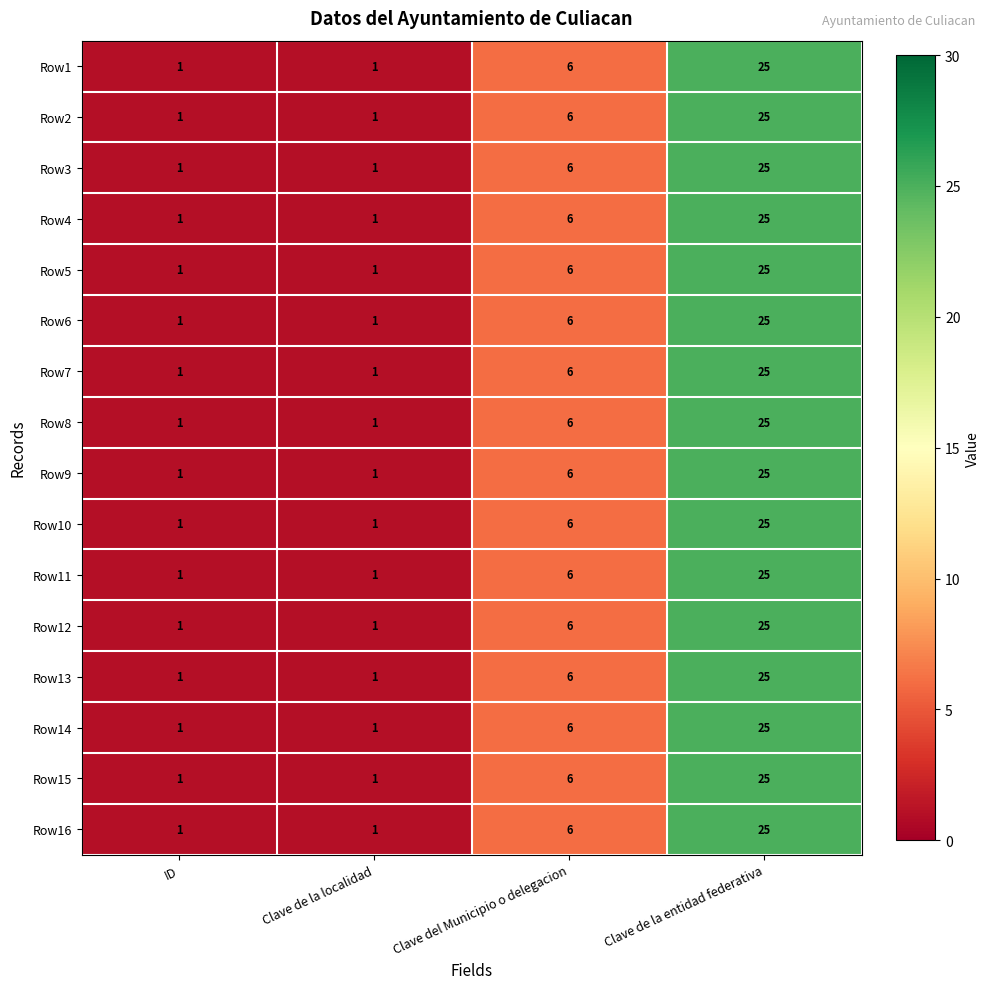

At which category is the sum across all series the highest?

Clave de la entidad federativa